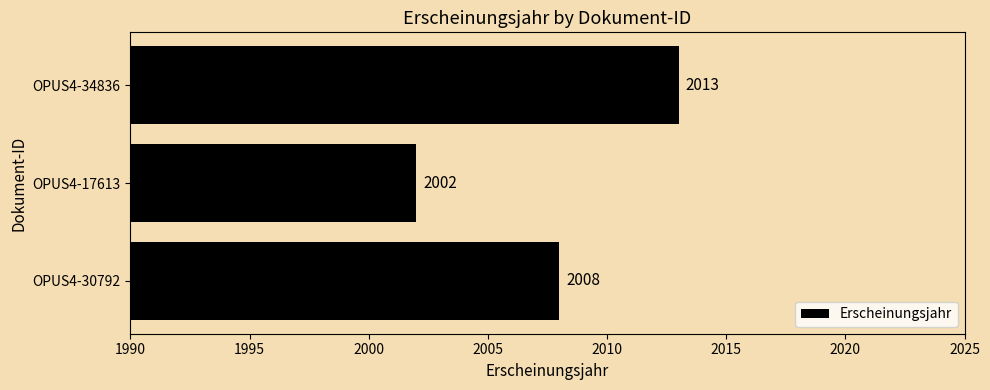

The value at OPUS4-30792 is 2008. True or false?

True